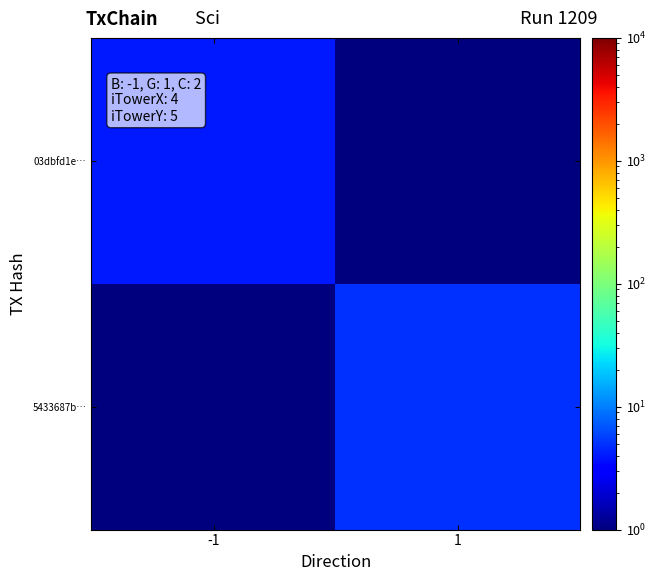

What is the difference between the highest and lowest values at -1?

3.9